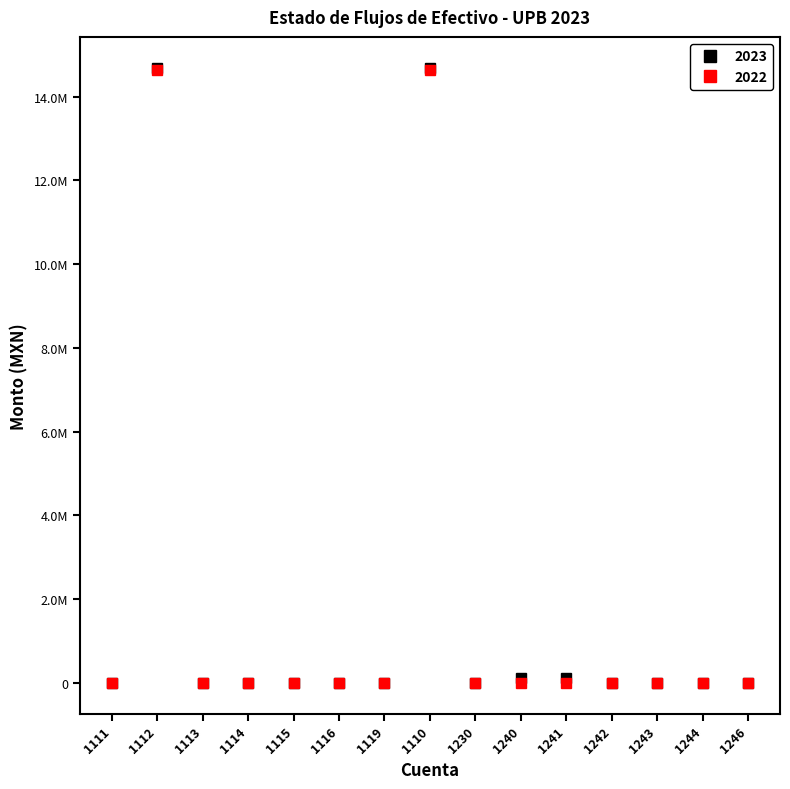

What is the difference between the highest and lowest values at 1110?

50368.0